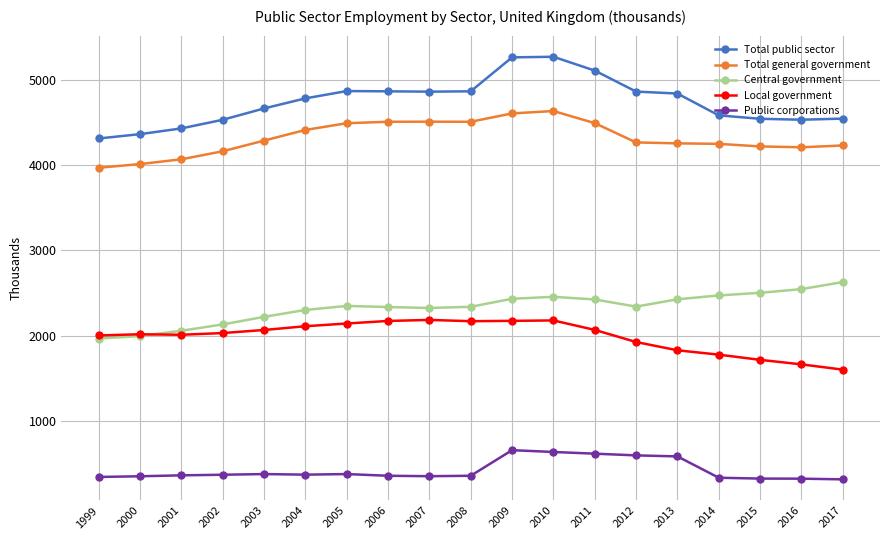

Does the chart display data point markers on the line(s)?

Yes